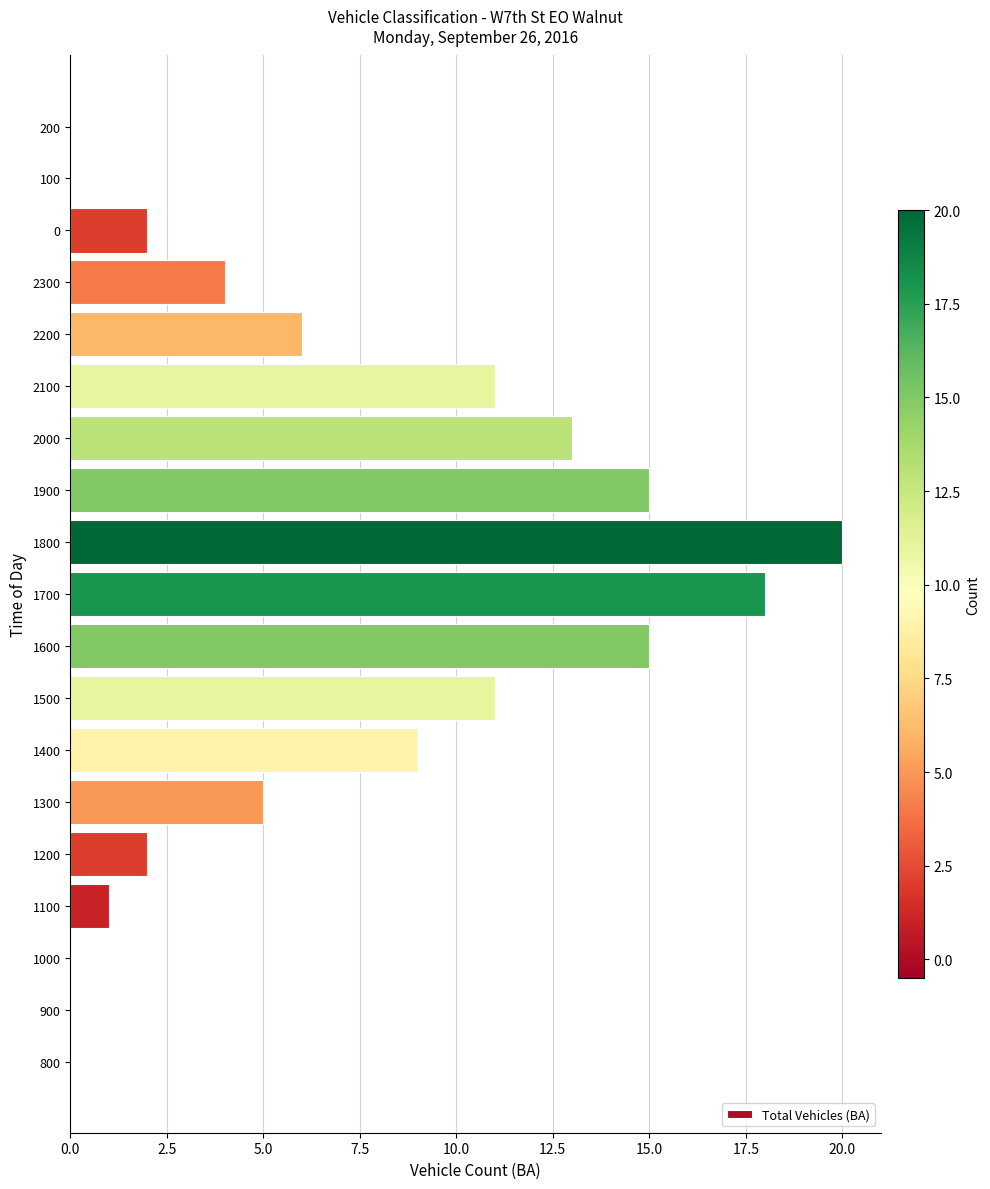

Count the number of categories in the chart.

19